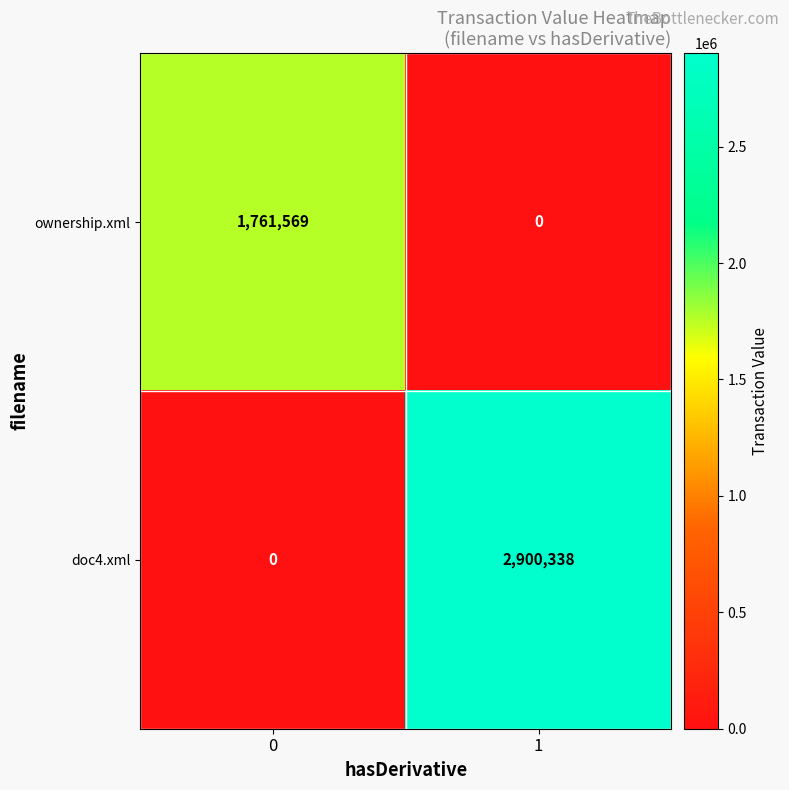

Read the ownership.xml value at 0.

1761569